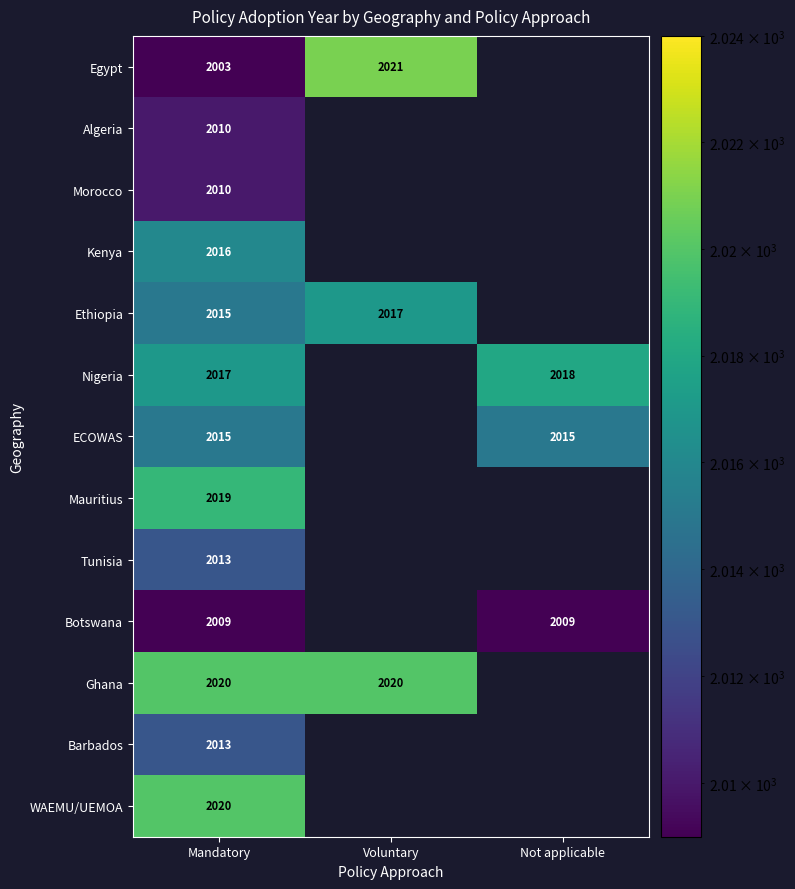

What is the difference between the highest and lowest values at Mandatory?

17